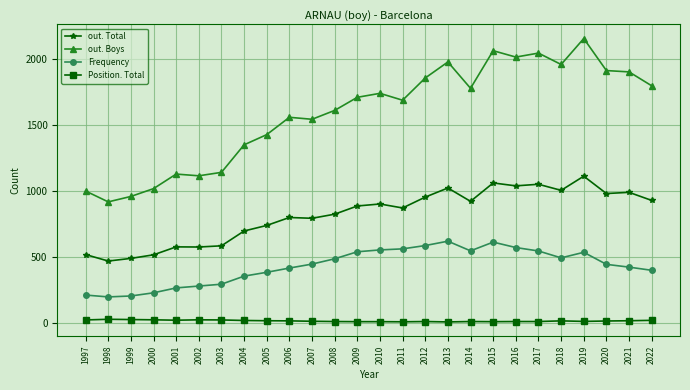

True or false: Frequency has more than 0 interior local peaks.

True